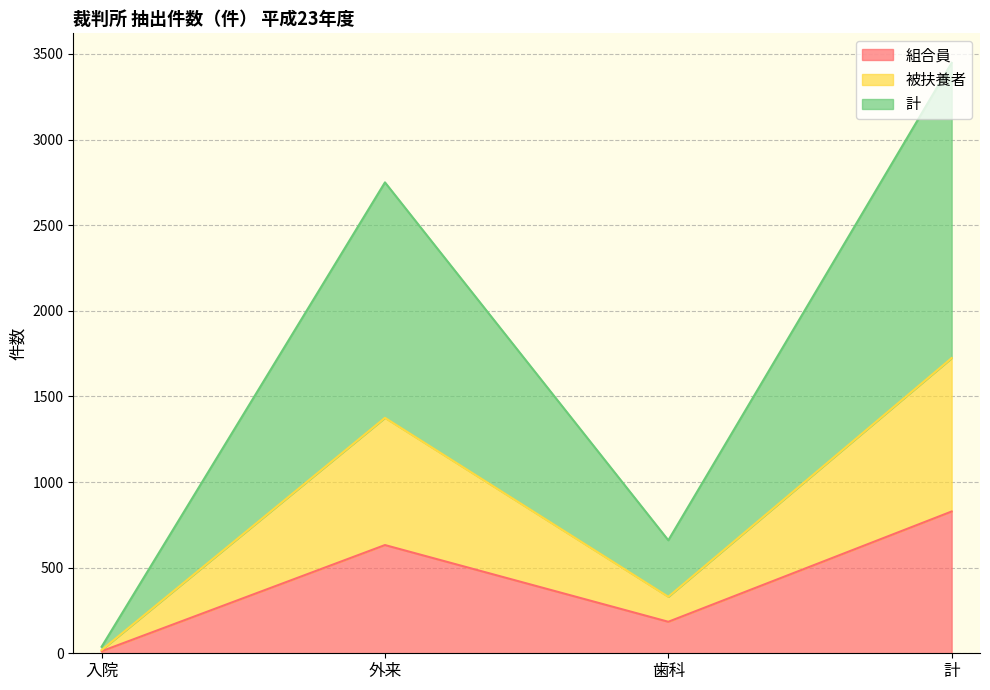

Reading left to right, transcribe all the data shown in this chart.

組合員: 入院=12	外来=632	歯科=184	計=828
被扶養者: 入院=19	外来=1375	歯科=330	計=1724
計: 入院=38	外来=2750	歯科=660	計=3448